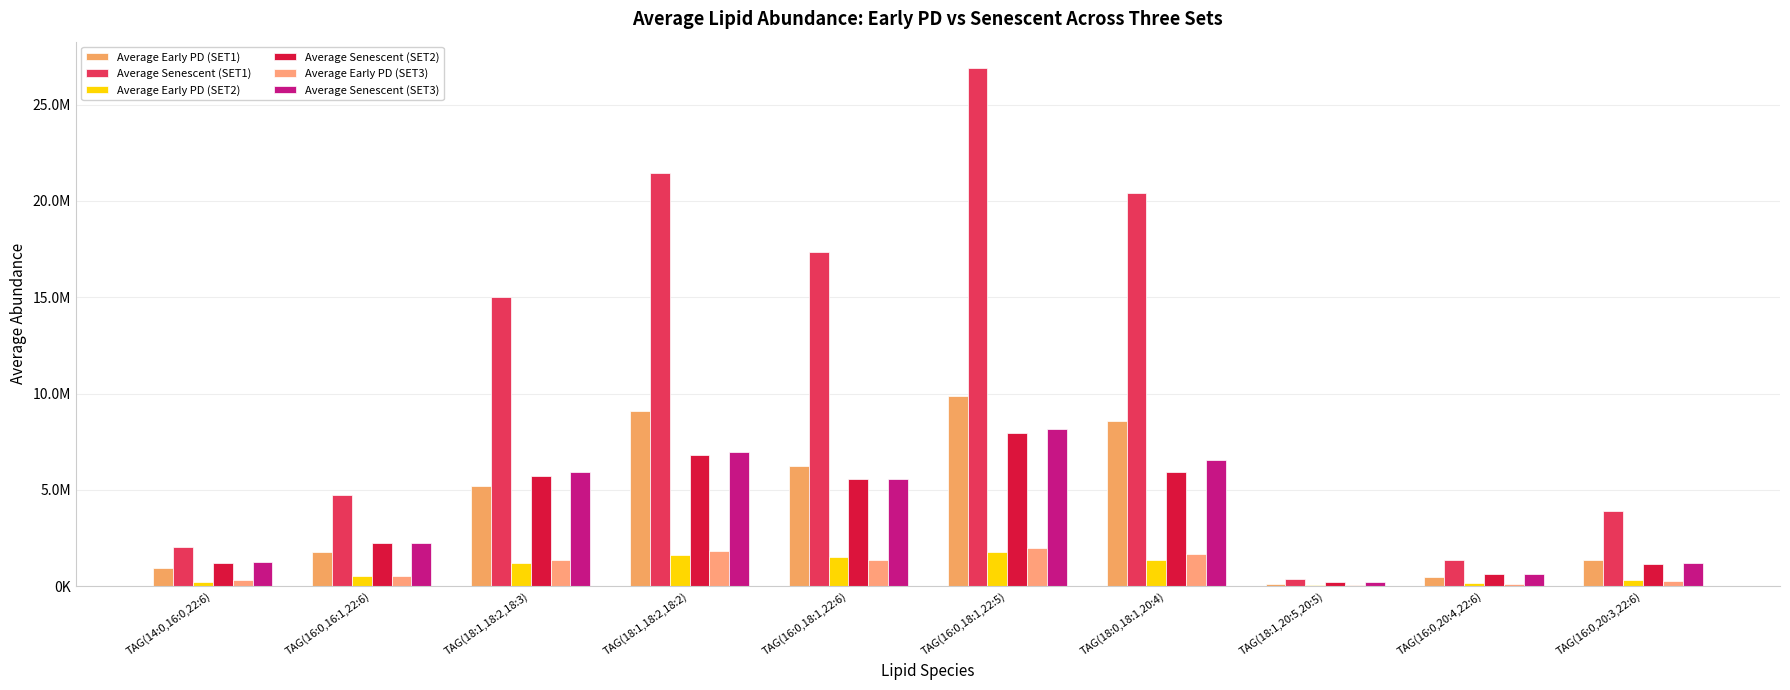

Does the chart contain stacked bars?

No